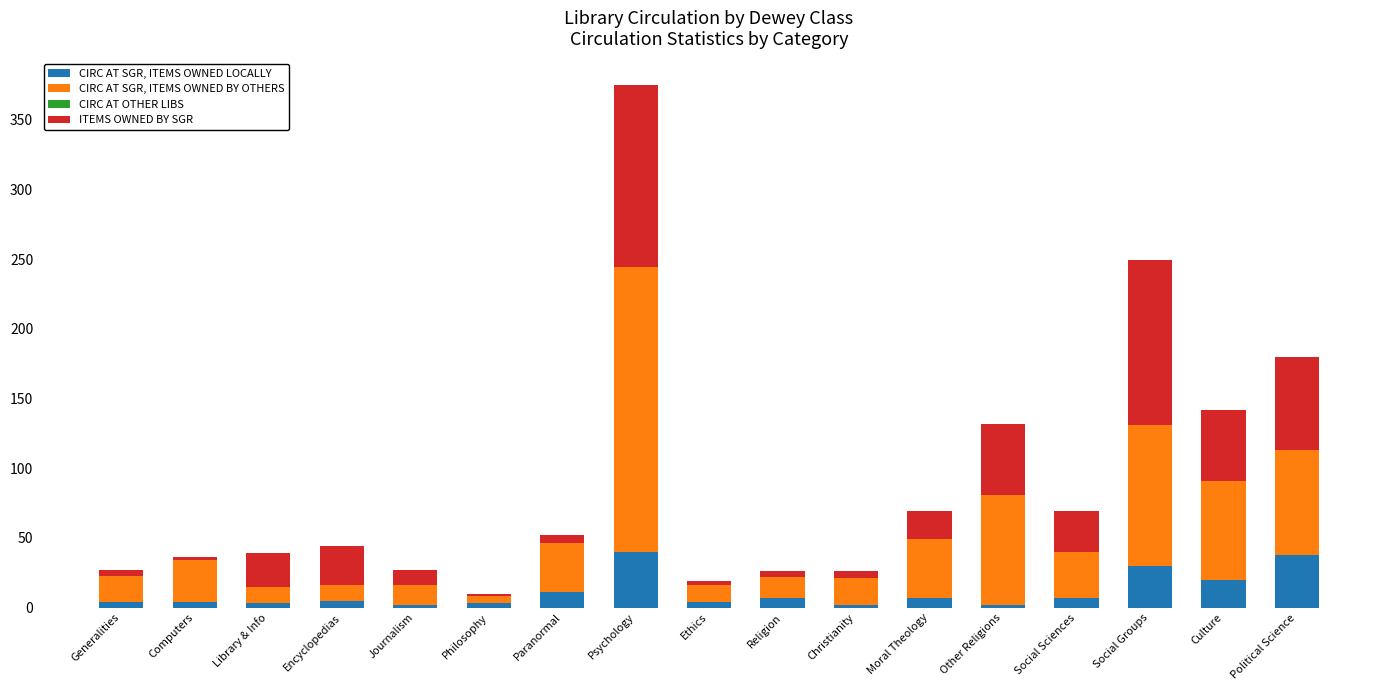

Count the number of categories in the chart.

17